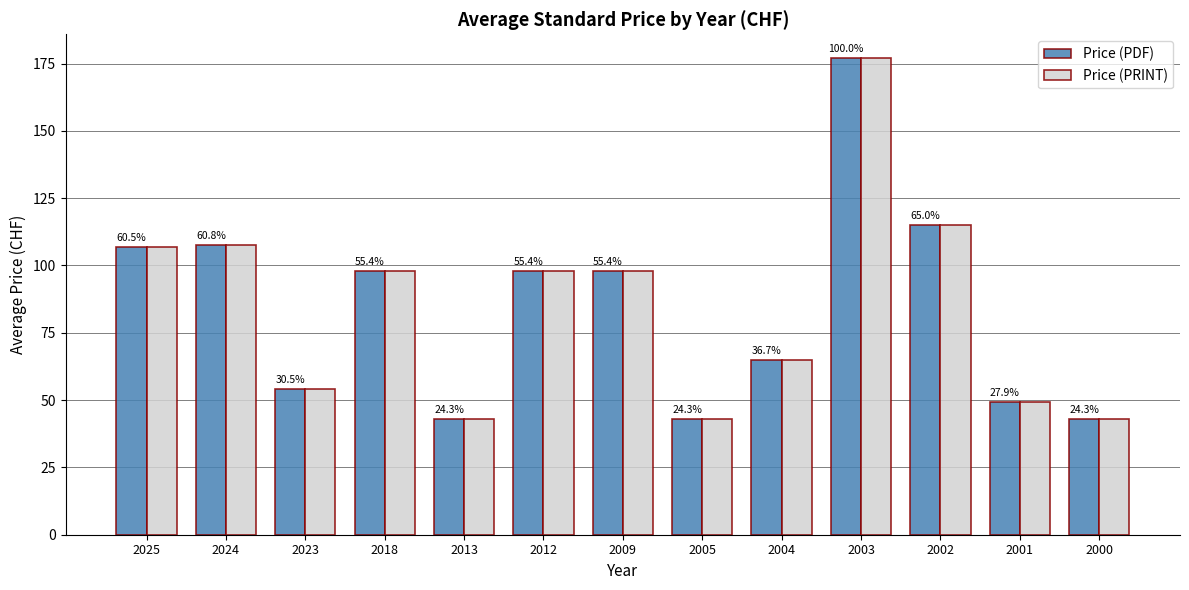

What are all the series names shown in the legend?

Price (PDF), Price (PRINT)